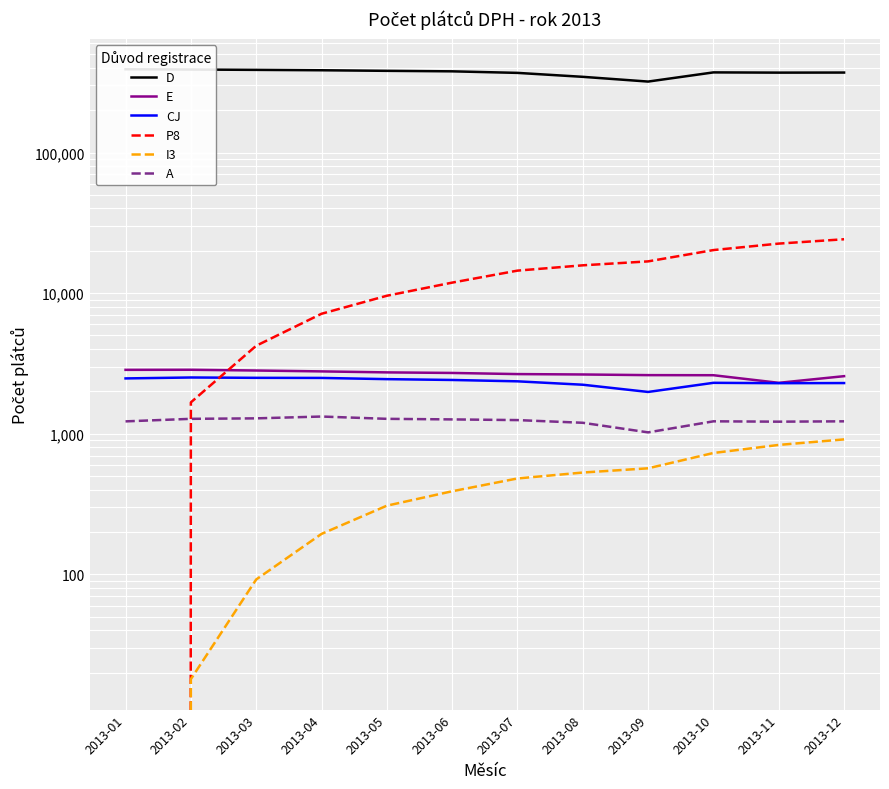

Reading left to right, transcribe all the data shown in this chart.

D: 390788	389203	387027	384605	380986	377906	368433	345382	319577	371403	369958	370448
E: 2848	2852	2817	2777	2732	2707	2657	2640	2612	2608	2303	2568
CJ: 2475	2513	2499	2495	2446	2413	2360	2232	1983	2303	2289	2294
P8: 0	1672	4225	7134	9582	11881	14459	15772	16823	20244	22507	24168
I3: 0	18	92	194	308	390	481	530	568	730	833	912
A: 1225	1277	1287	1326	1277	1265	1251	1197	1023	1226	1219	1226